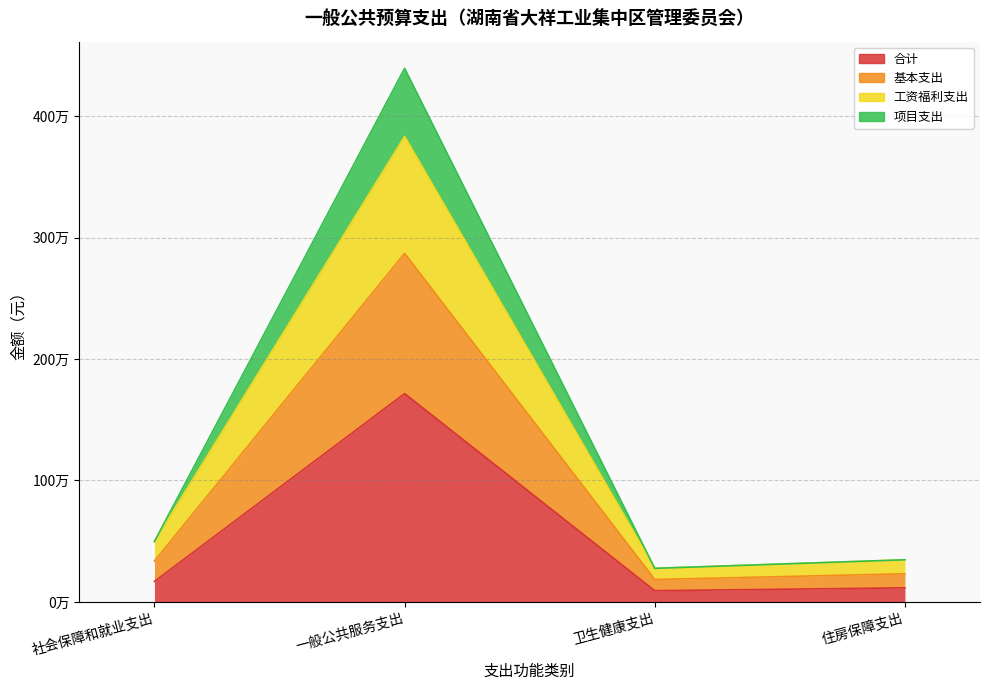

Which category has the lowest value in the 基本支出 series?

卫生健康支出